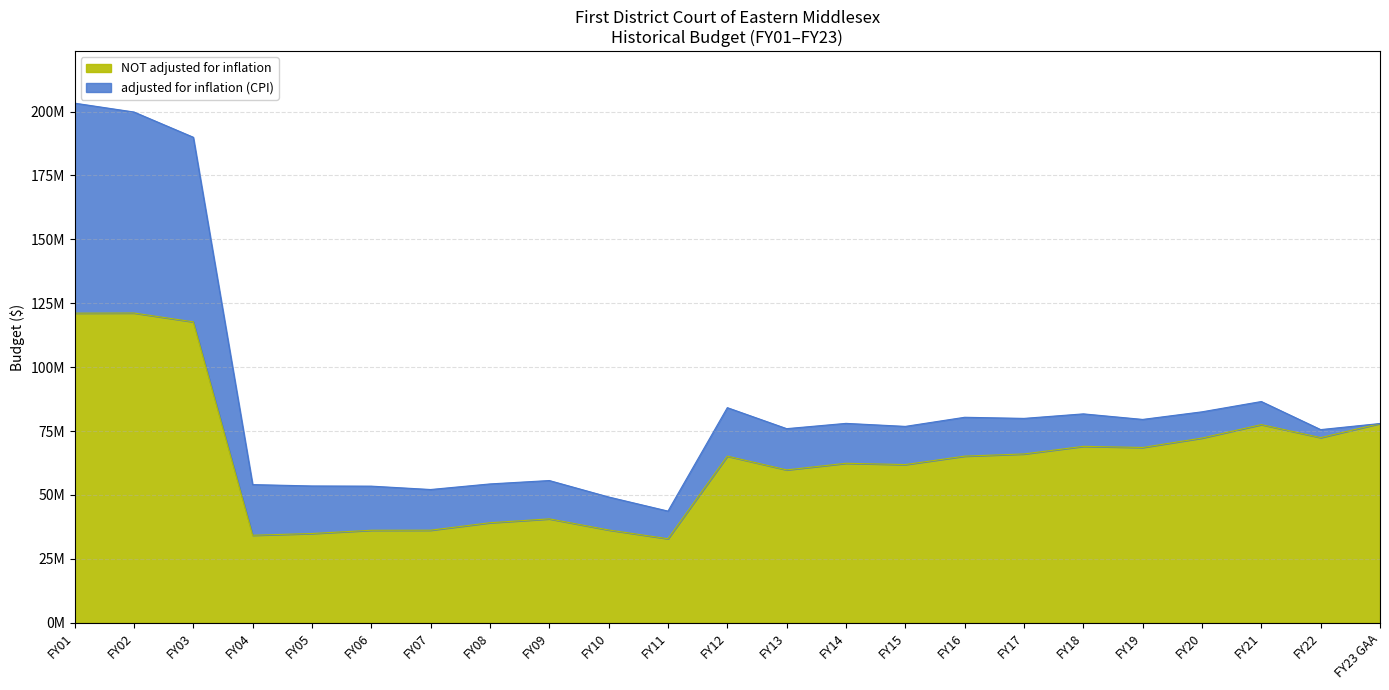

What is the maximum value shown in the chart?

203271160